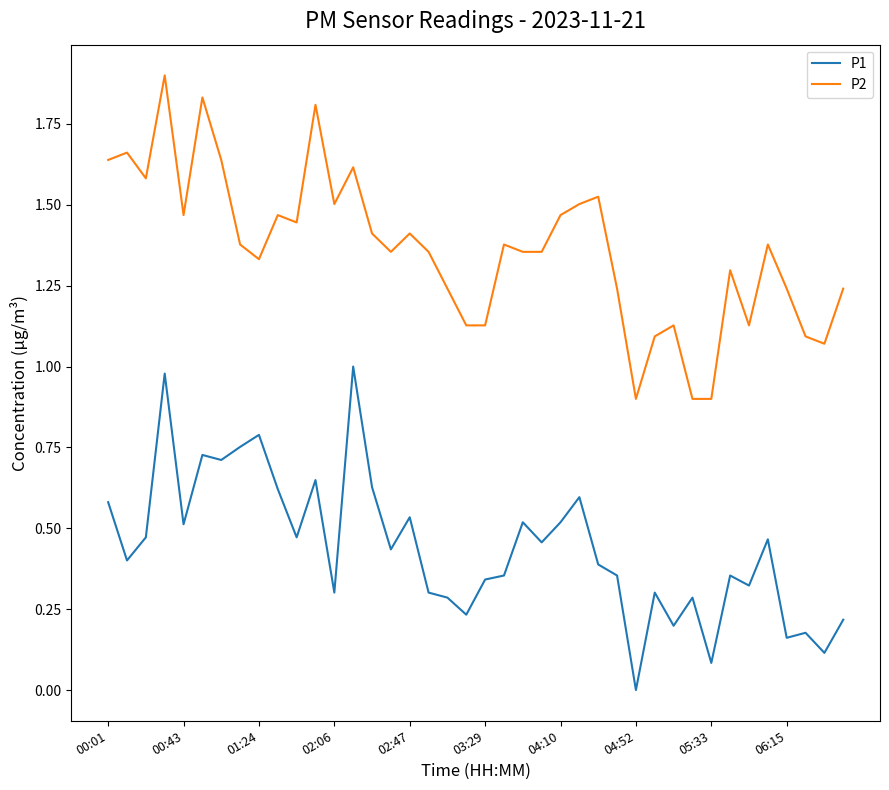

In P1, how many points are higher than both neighbors (excluding endpoints)?

13